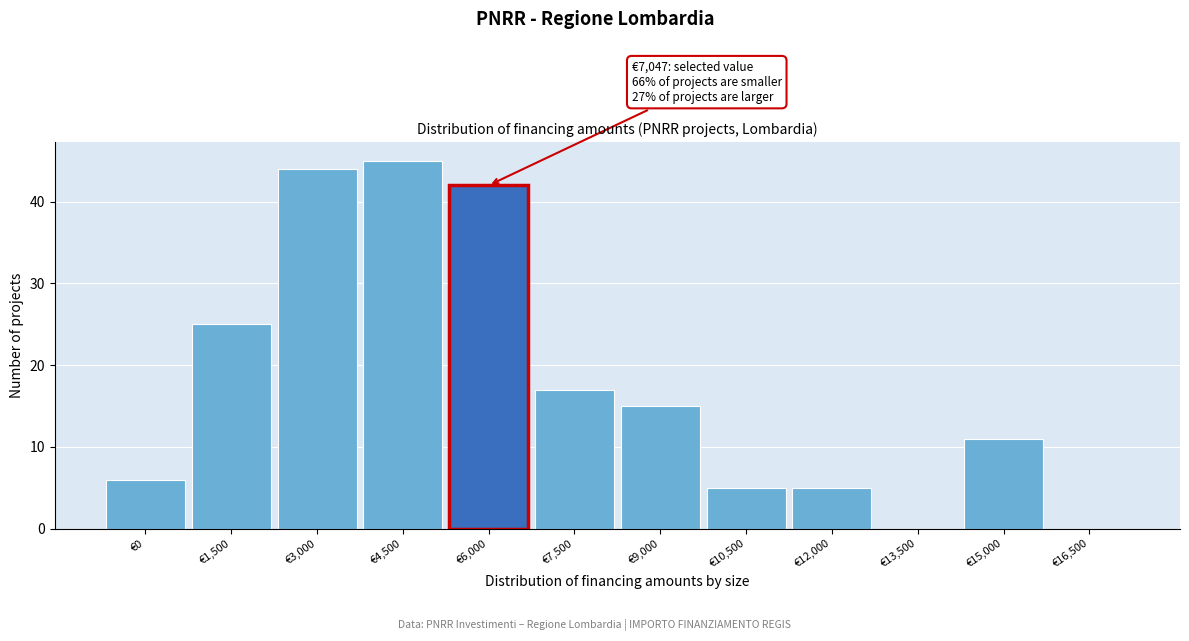

Reading left to right, transcribe all the data shown in this chart.

€0=6	€1,500=25	€3,000=44	€4,500=45	€6,000=42	€7,500=17	€9,000=15	€10,500=5	€12,000=5	€13,500=0	€15,000=11	€16,500=0